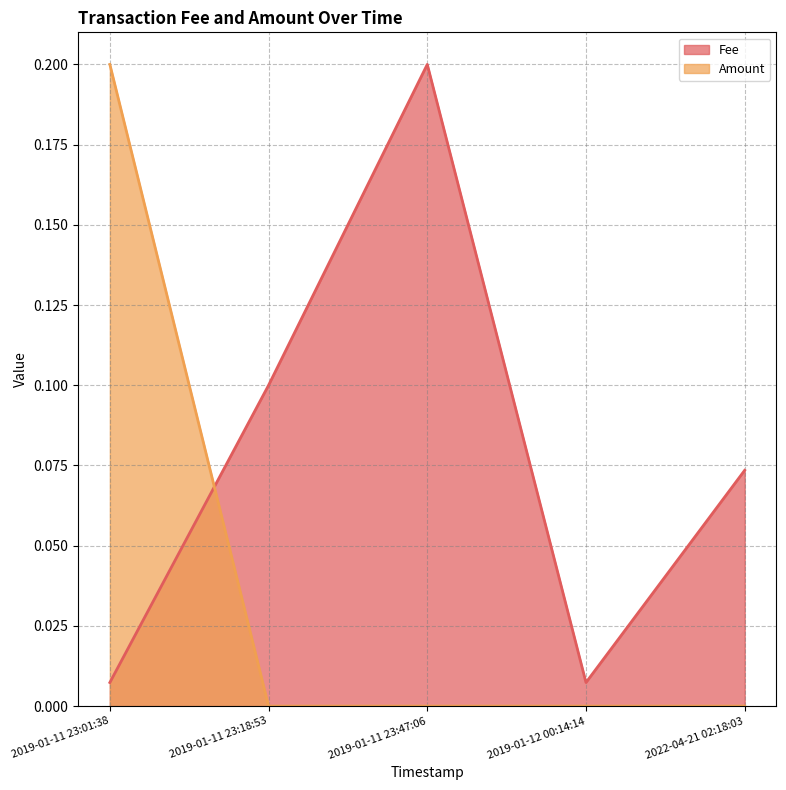

What is the sum of all Amount values?

0.2